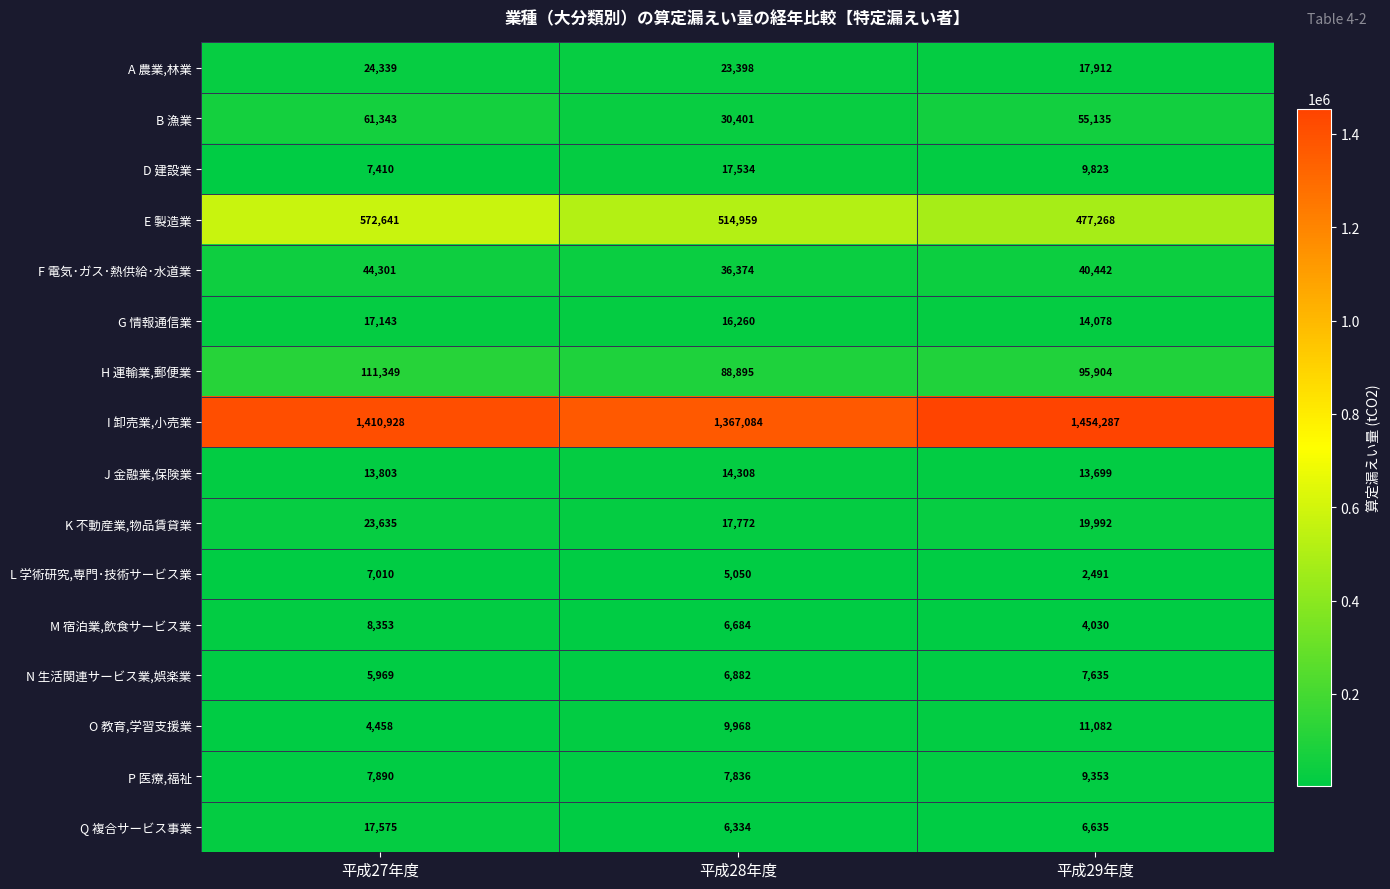

Which category has the highest value in the D 建設業 series?

平成28年度